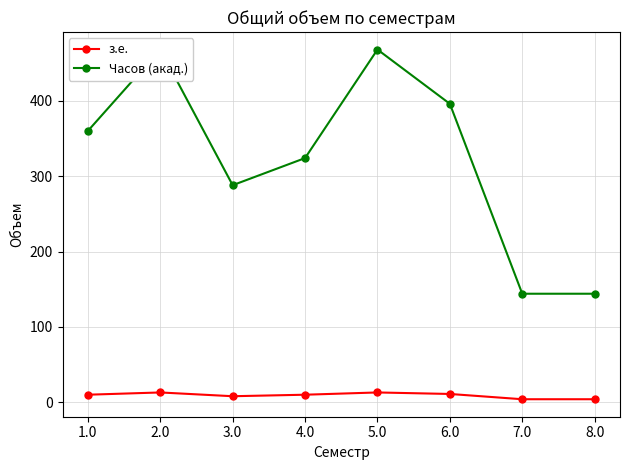

What is the total value across all series at 8.0?

148